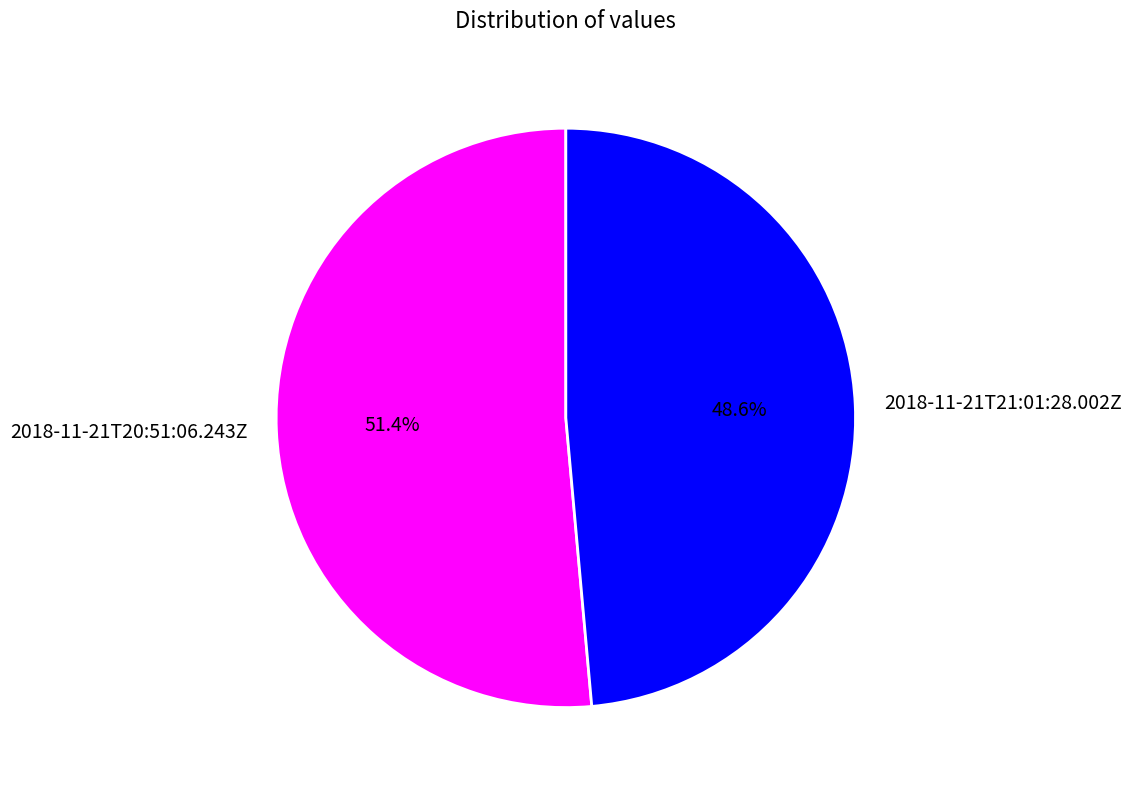

How many slices are in this pie chart?

2